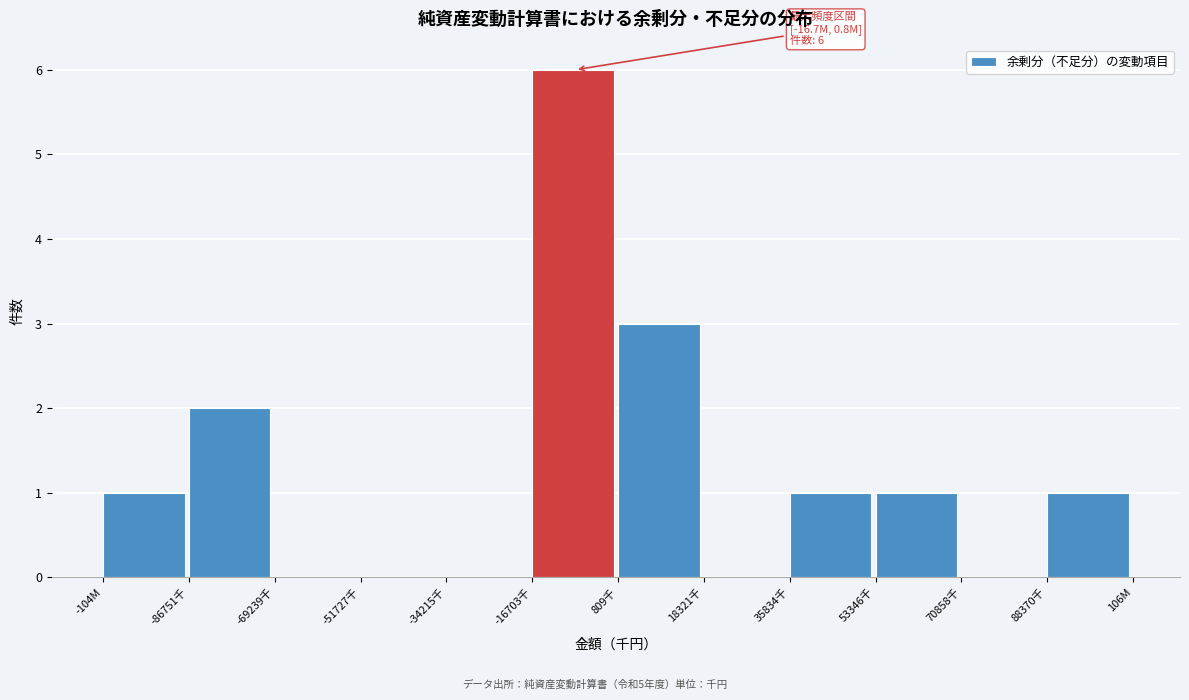

Reading right to left, list all the values displayed in this chart.

88370千=1	70858千=0	53346千=1	35834千=1	18321千=0	809千=3	-16703千=6	-34215千=0	-51727千=0	-69239千=0	-86751千=2	-104M=1